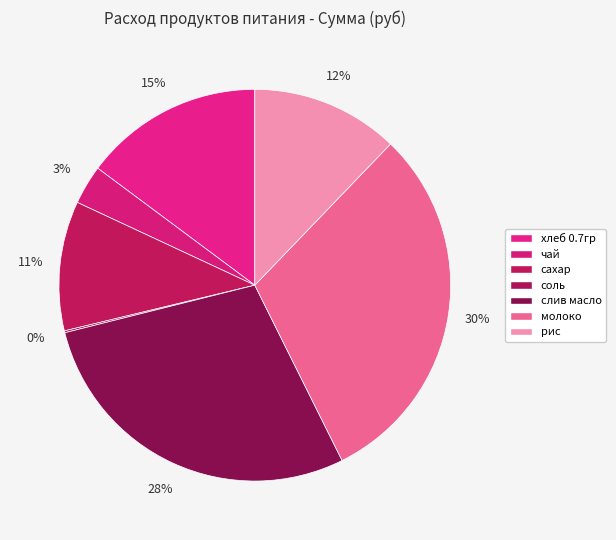

The слив масло slice represents 28% of the pie. True or false?

True